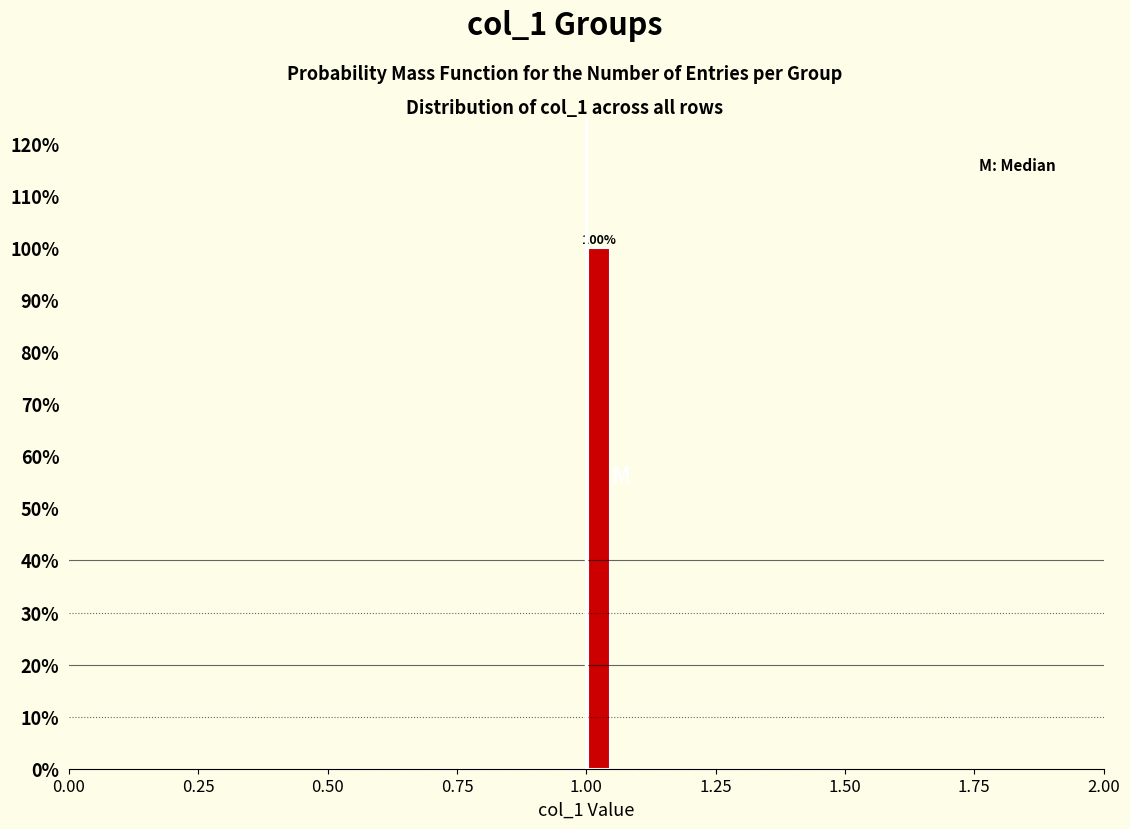

Read against the x-axis, roughly where is the centre of the tallest bar?

1.05